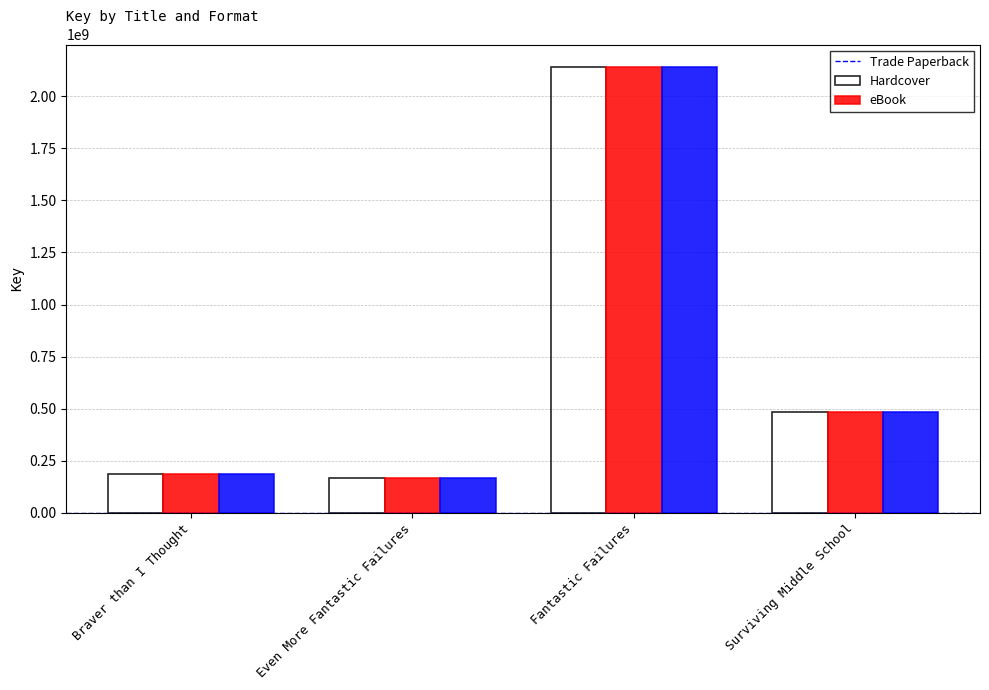

Is the value of Trade Paperback at Braver than I Thought greater than the value of Hardcover at Fantastic Failures?

No